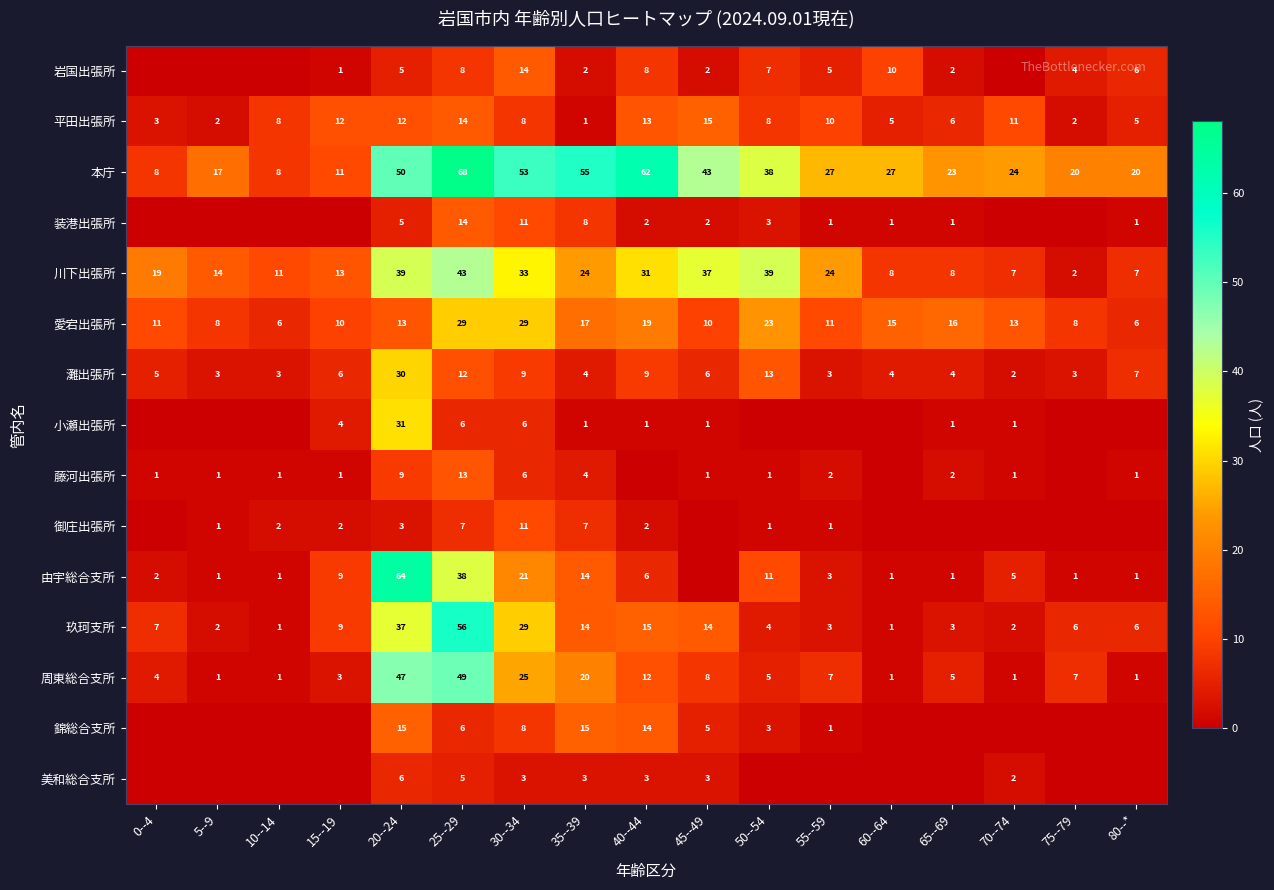

Which has a higher value, 20--24 or 25--29?

25--29